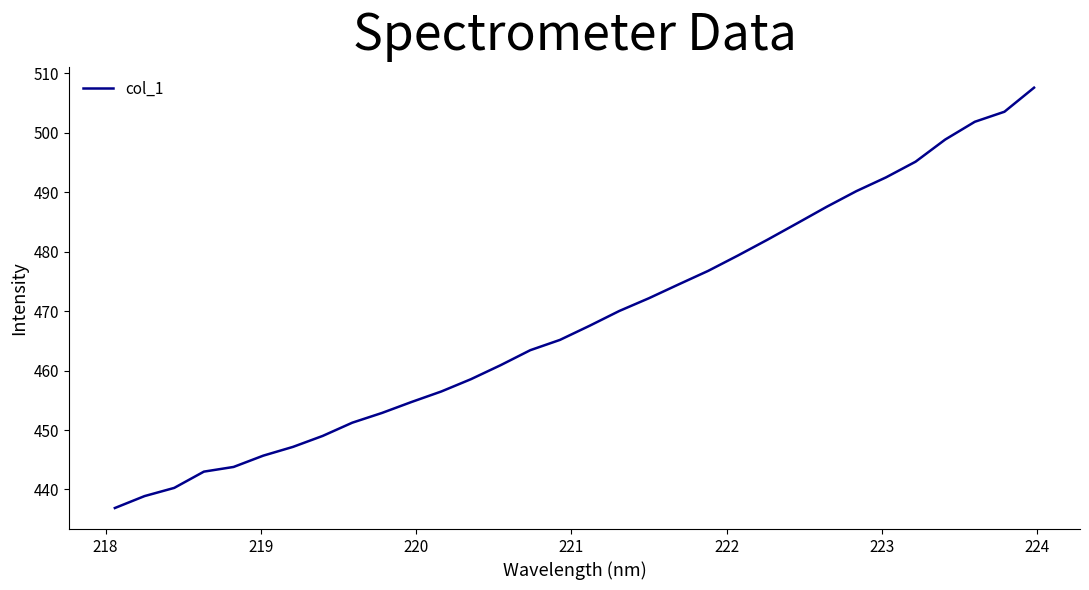

What is the difference between the maximum and minimum values?

70.7